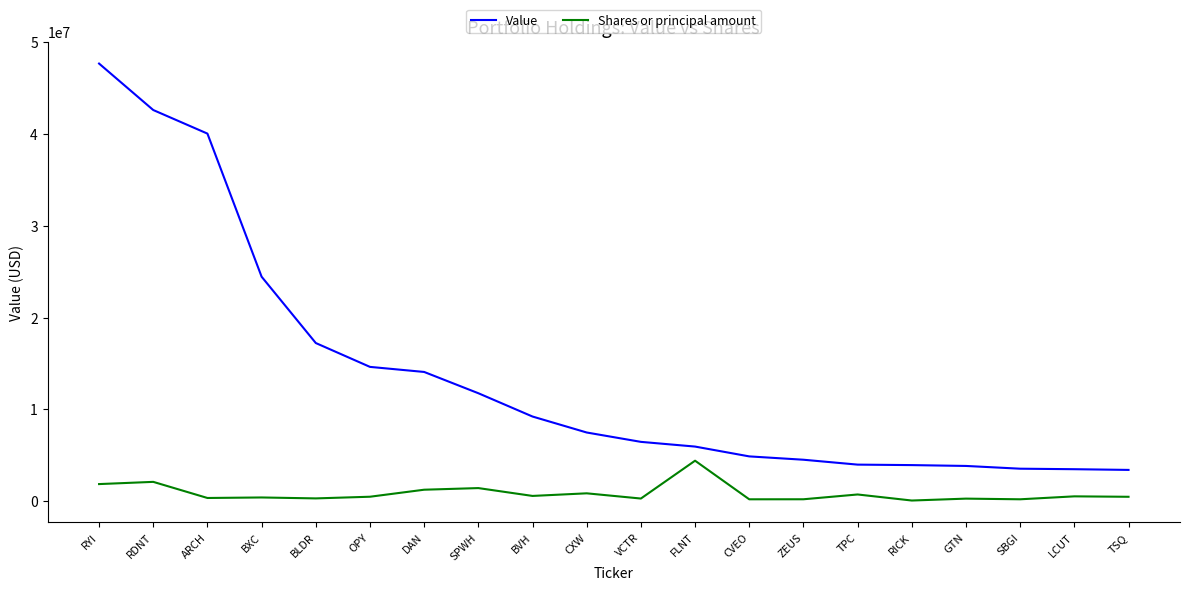

Which series changed the most between RDNT and ARCH?

Value